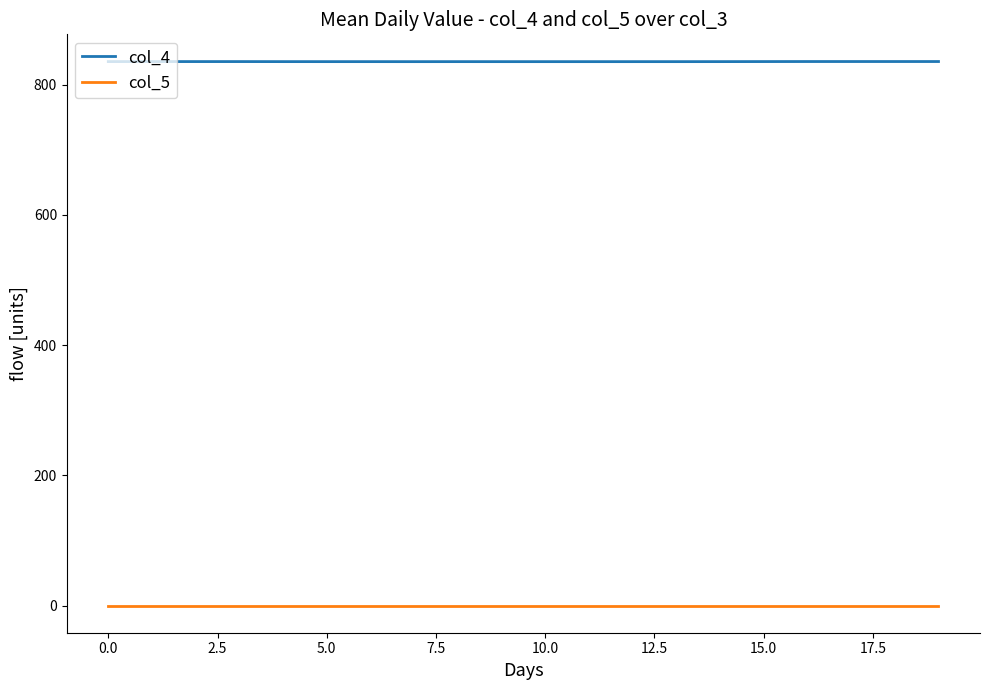

True or false: col_5 and col_4 intersect in this chart.

False